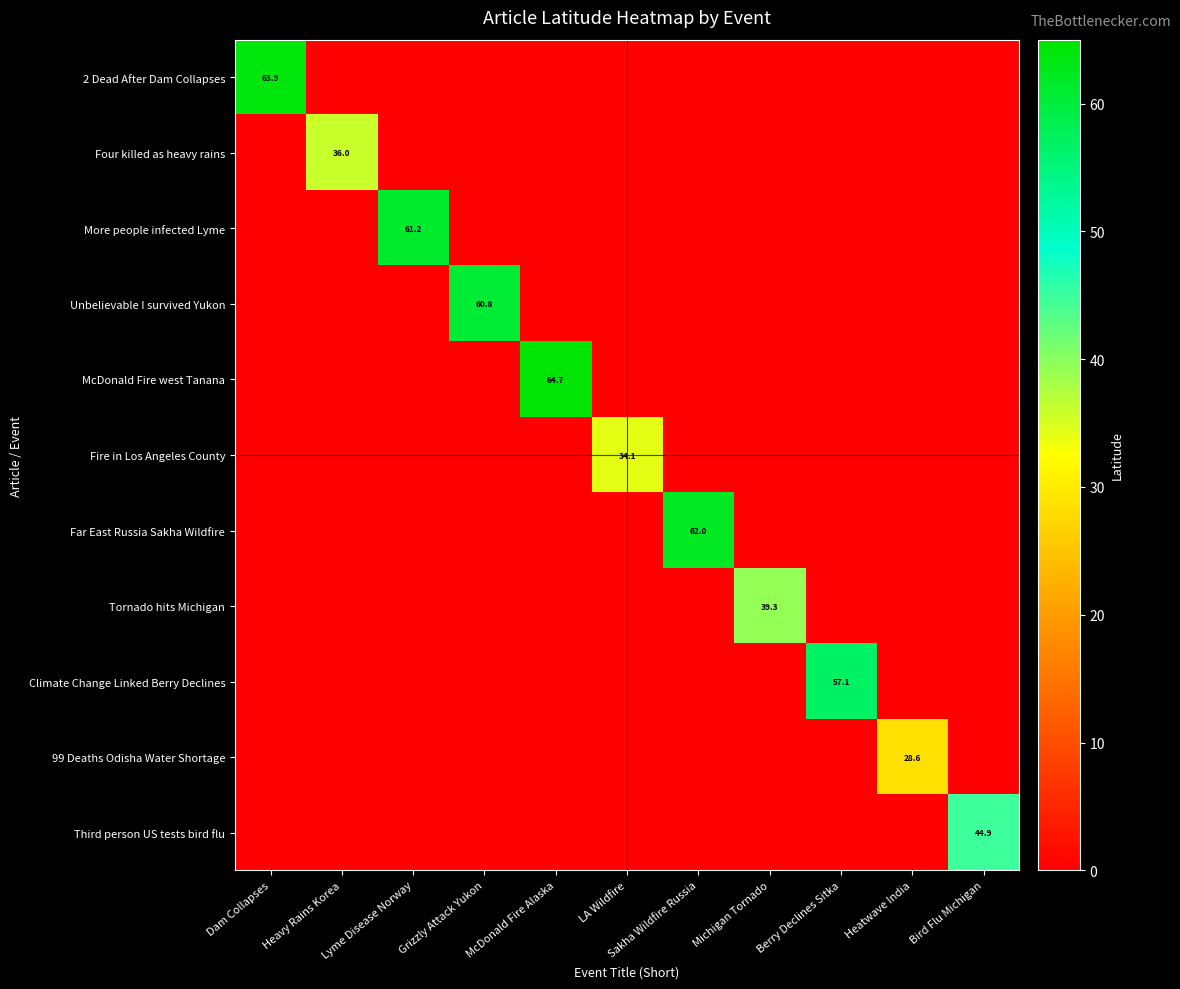

What is the approximate value of 99 Deaths Odisha Water Shortage at Heatwave India?

28.6